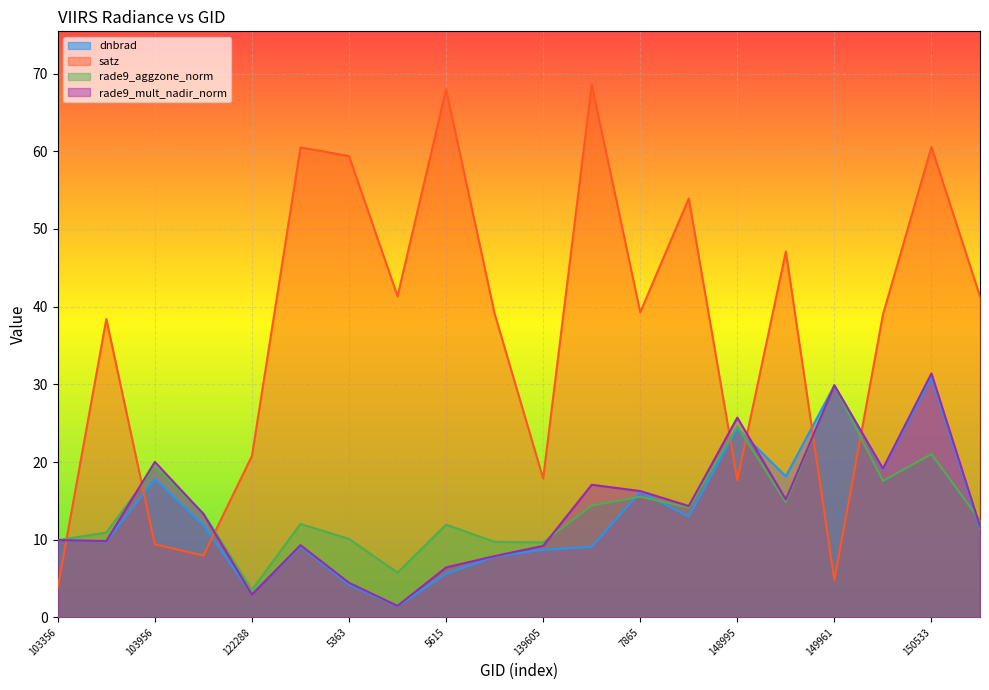

Reading left to right, transcribe all the data shown in this chart.

dnbrad: 9.9	9.8	17.8	11.9	3.0	9.1	4.2	1.4	5.6	7.8	8.7	9.1	16.2	13.0	24.3	18.2	29.9	19.0	30.9	11.4
satz: 3.8	38.4	9.4	8.0	20.8	60.5	59.4	41.3	68.0	39.1	17.9	68.6	39.3	53.9	17.7	47.1	4.8	39.0	60.6	41.3
rade9_aggzone_norm: 9.9	10.9	19.3	13.4	3.6	12.0	10.1	5.8	11.9	9.7	9.7	14.4	15.5	14.1	24.6	14.8	29.9	17.6	21.0	12.5
rade9_mult_nadir_norm: 9.9	9.8	20.0	13.3	2.9	9.3	4.5	1.5	6.4	7.9	9.2	17.1	16.3	14.3	25.7	15.2	29.9	19.2	31.4	11.7